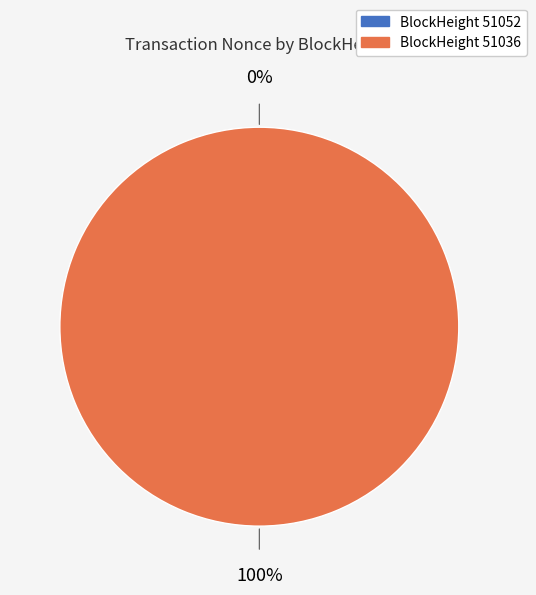

Is 51052 the majority of the pie?

No